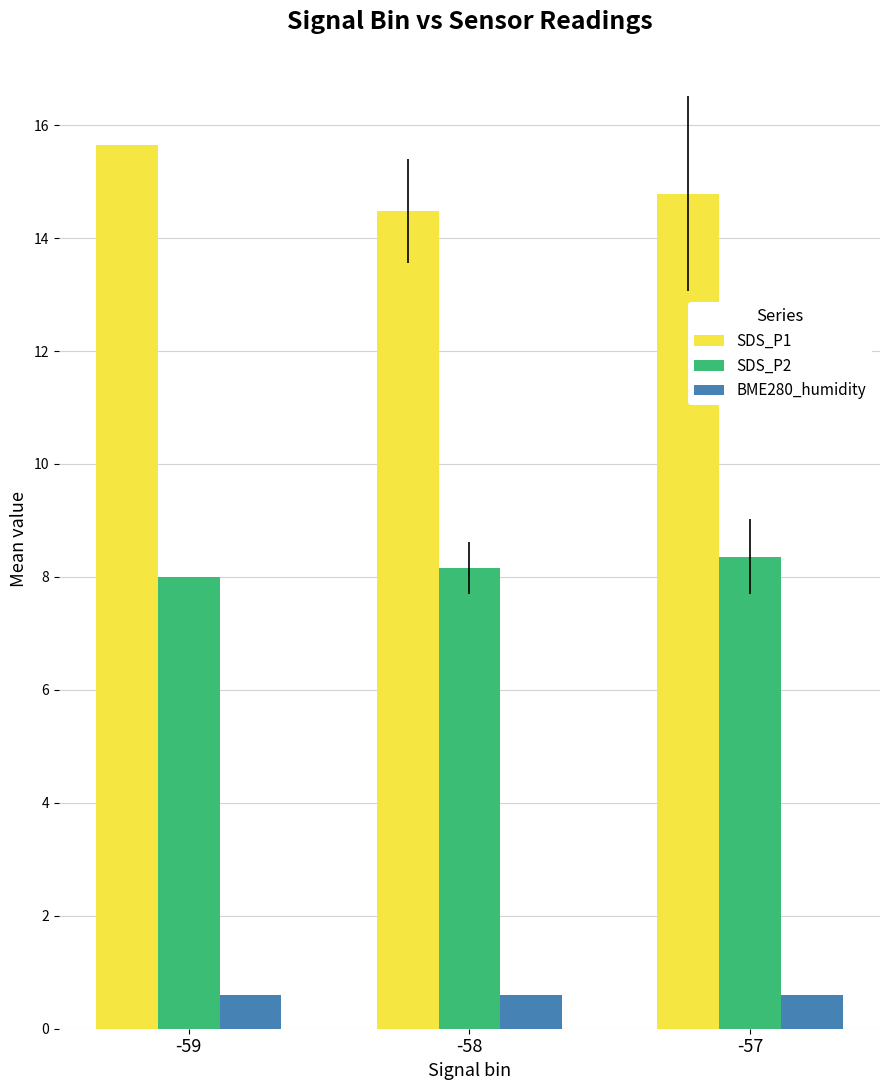

List the series in order of their overall mean, highest first.

SDS_P1, SDS_P2, BME280_humidity